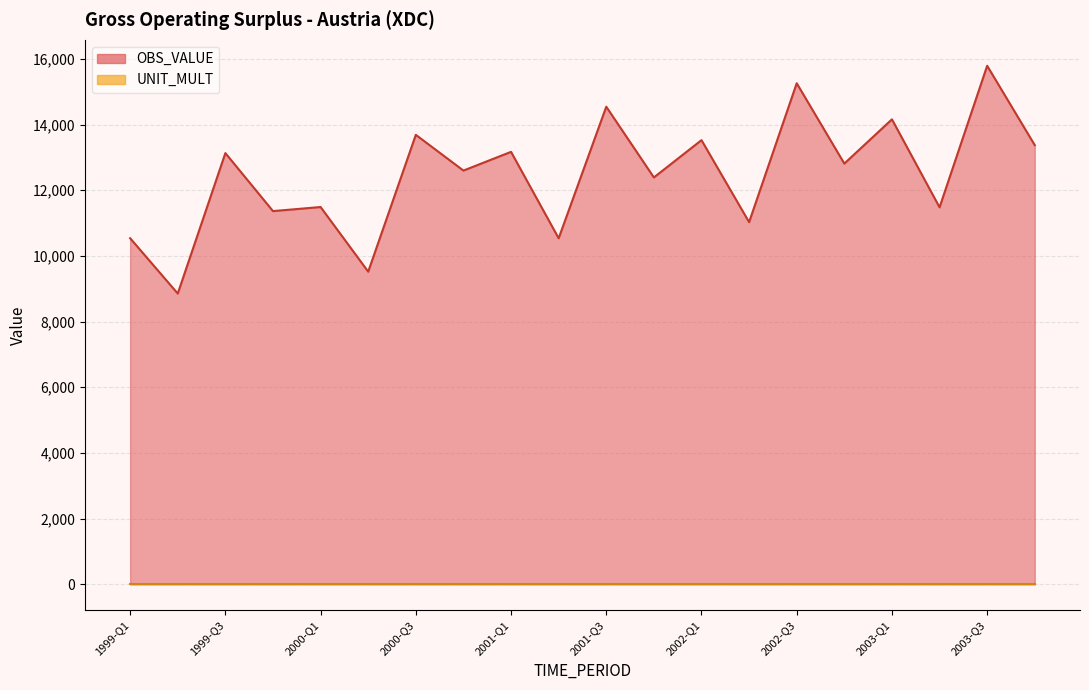

Reading left to right, transcribe all the data shown in this chart.

1999-Q1=10539.0	1999-Q2=8854.5	1999-Q3=13131.4	1999-Q4=11365.1	2000-Q1=11489.3	2000-Q2=9520.8	2000-Q3=13687.6	2000-Q4=12599.2	2001-Q1=13169.3	2001-Q2=10537.2	2001-Q3=14544.2	2001-Q4=12390.0	2002-Q1=13525.9	2002-Q2=11028.6	2002-Q3=15258.5	2002-Q4=12812.1	2003-Q1=14159.6	2003-Q2=11480.1	2003-Q3=15790.6	2003-Q4=13372.2